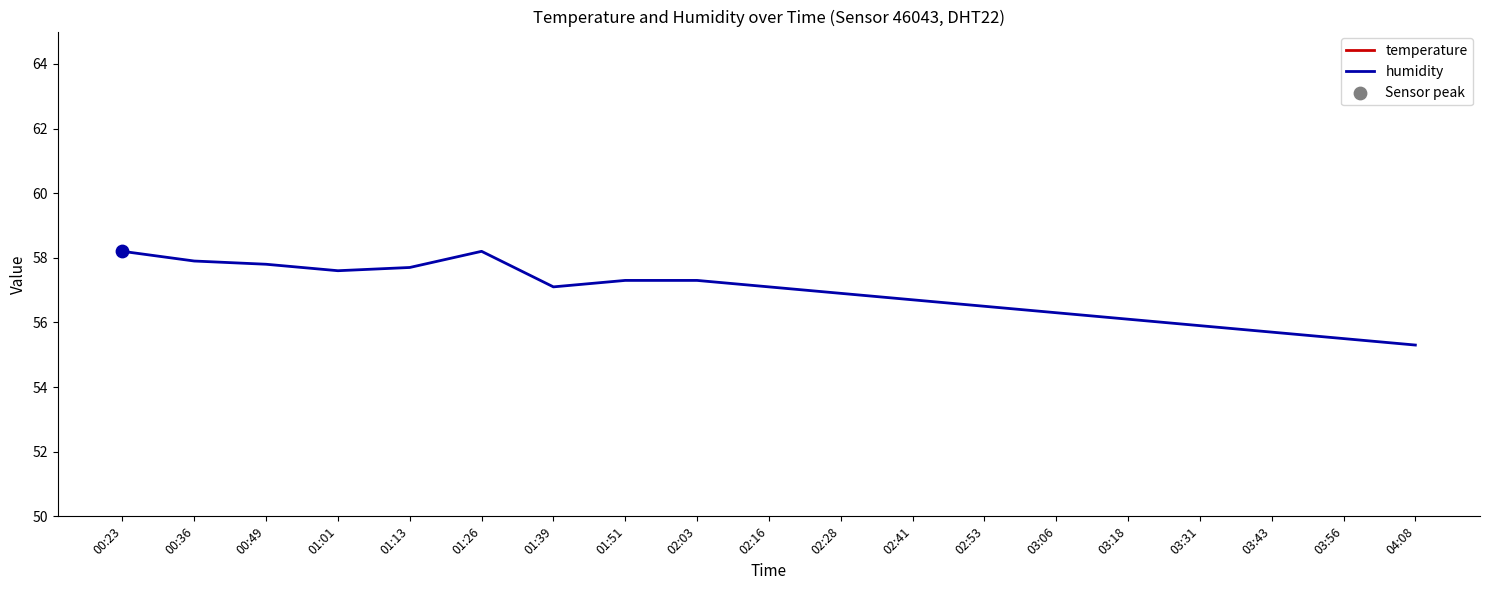

At which category is the sum across all series the highest?

00:23